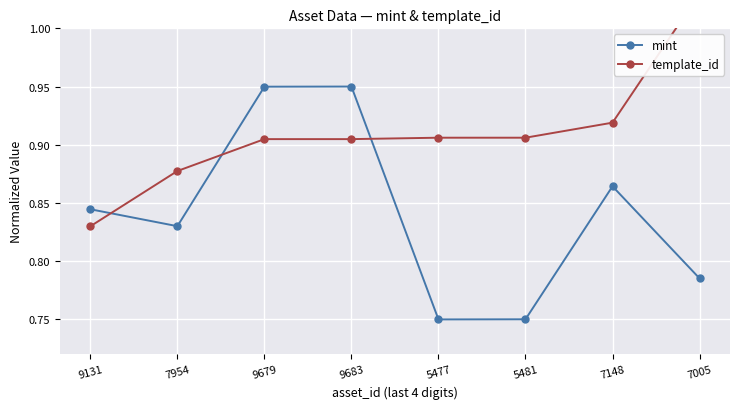

Which has a higher value, 5481 or 9683?

9683